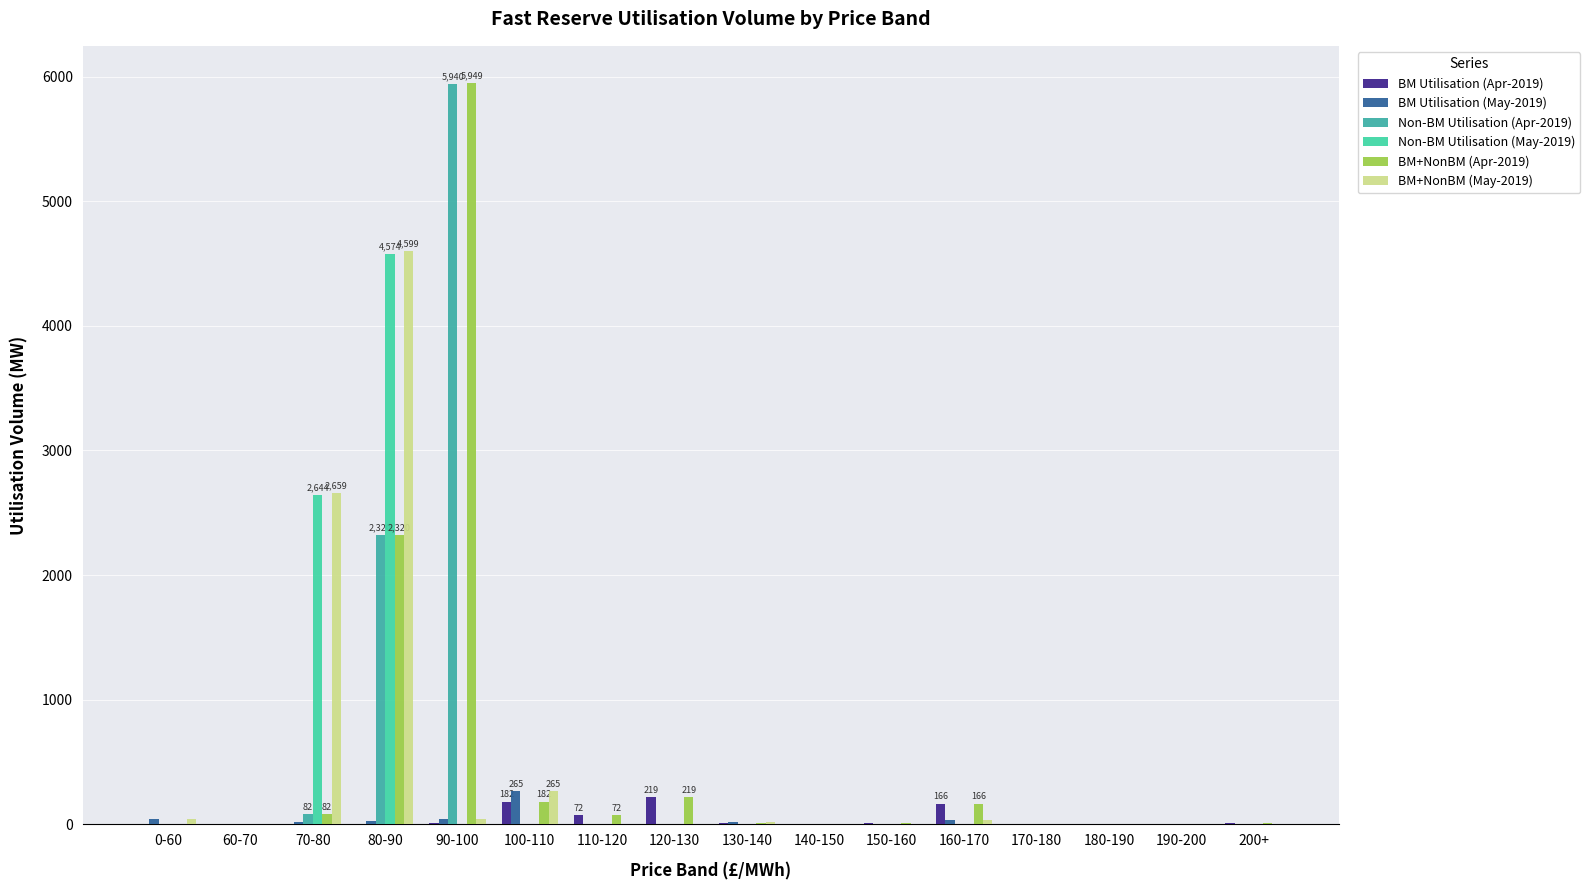

Are the bars grouped side by side (vs. stacked)?

Yes